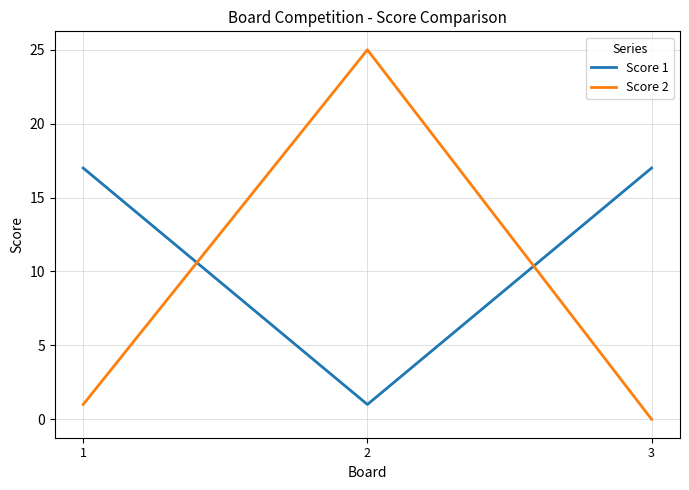

What is the sum of the Score 1 values at 1 and 2?

18